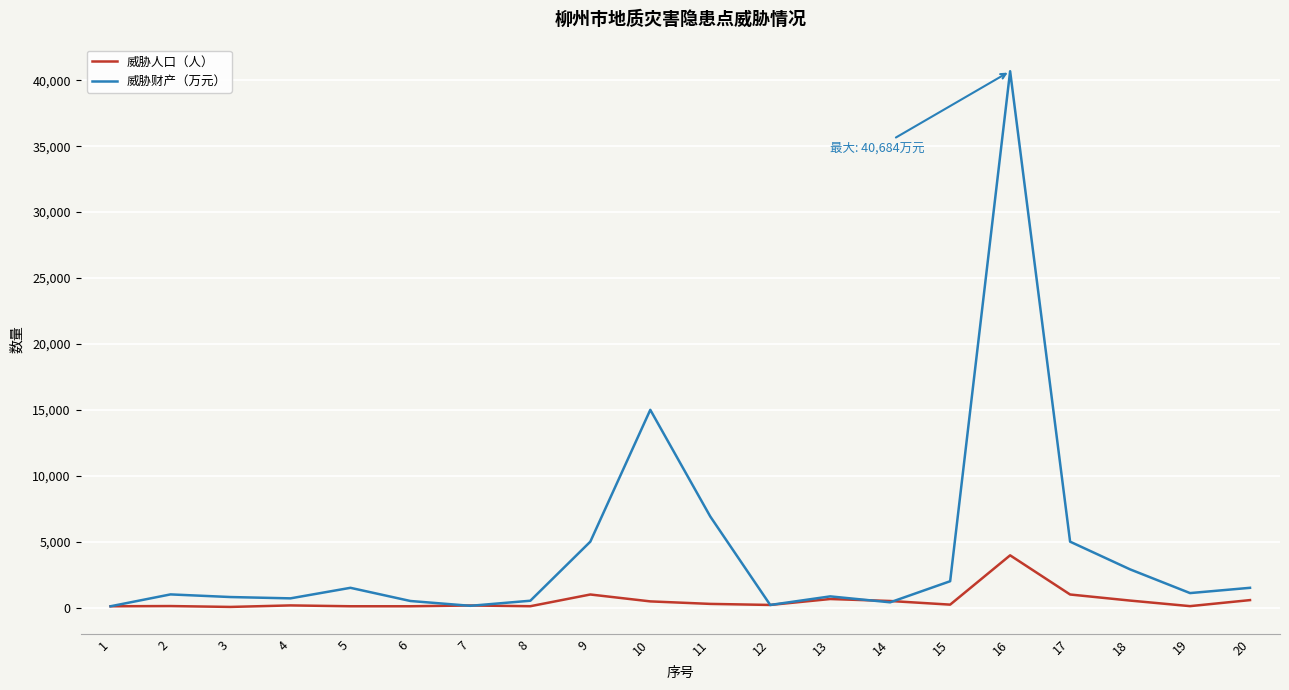

At which category is the sum across all series the highest?

16